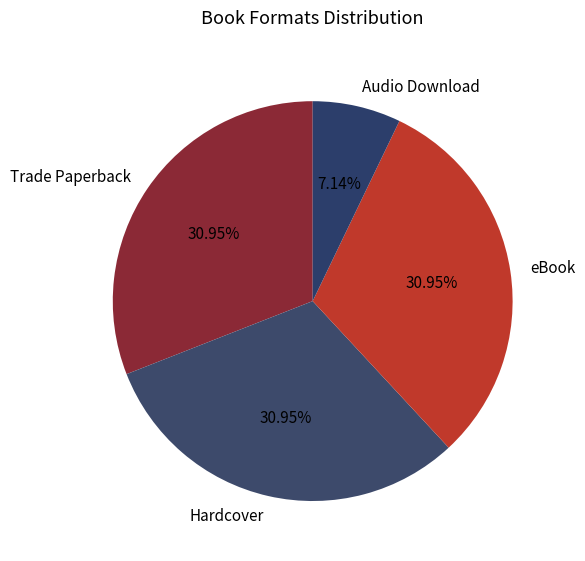

Between eBook and Audio Download, which is larger?

eBook